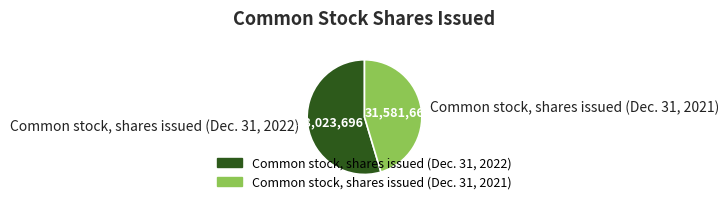

How many segments does this pie chart have?

2